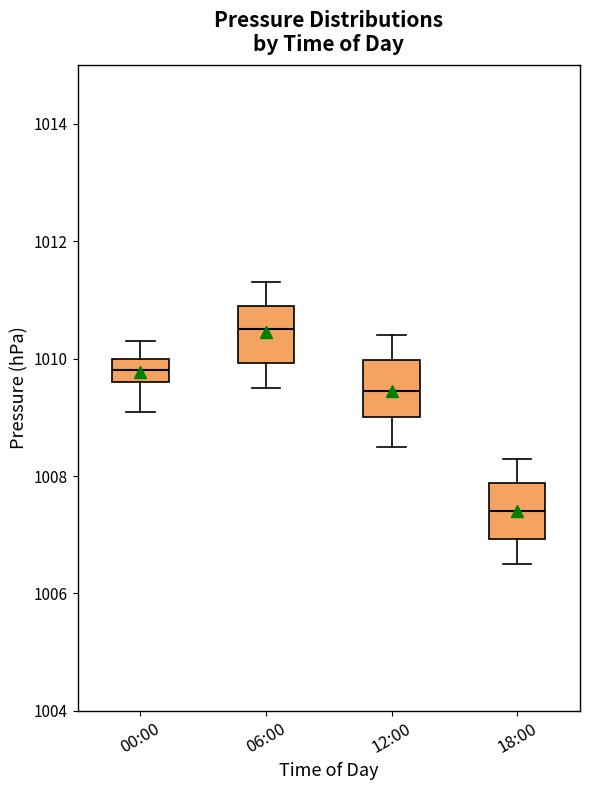

Where is the lower edge of the box for 12:00 on the y-axis? The values are not printed on the chart, so give them approximately, as read against the axis.

1009.0